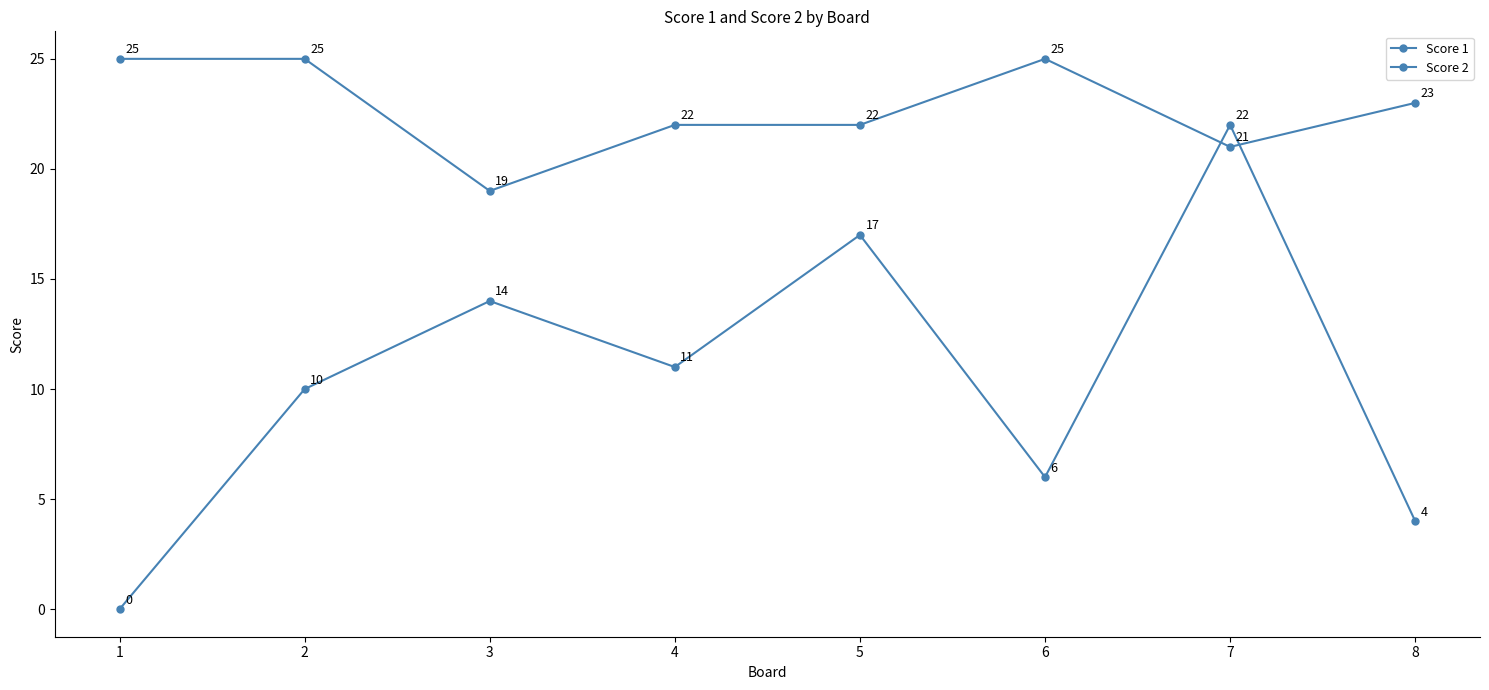

How many interior local valleys does the Score 2 series have?

2